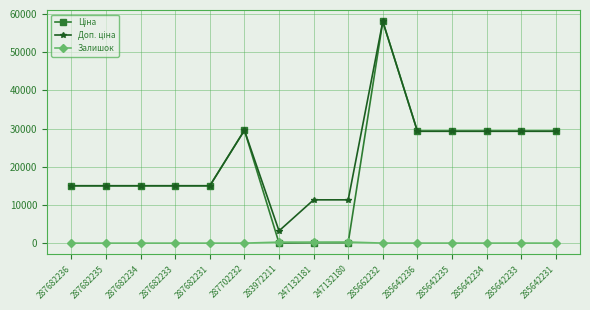

What is the greatest value displayed?

58037.0